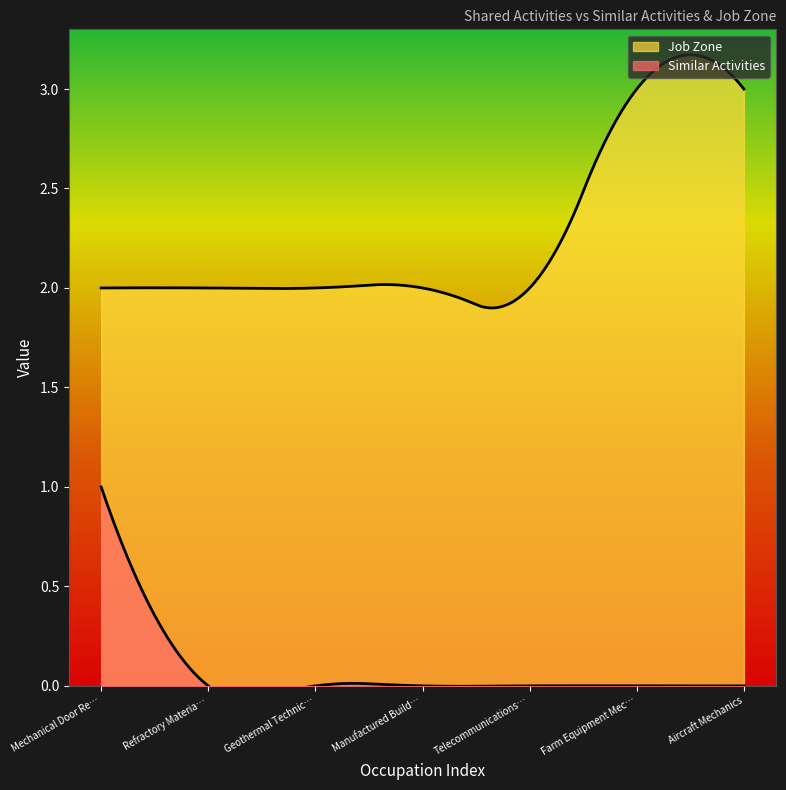

How many lines are shown in the chart?

2